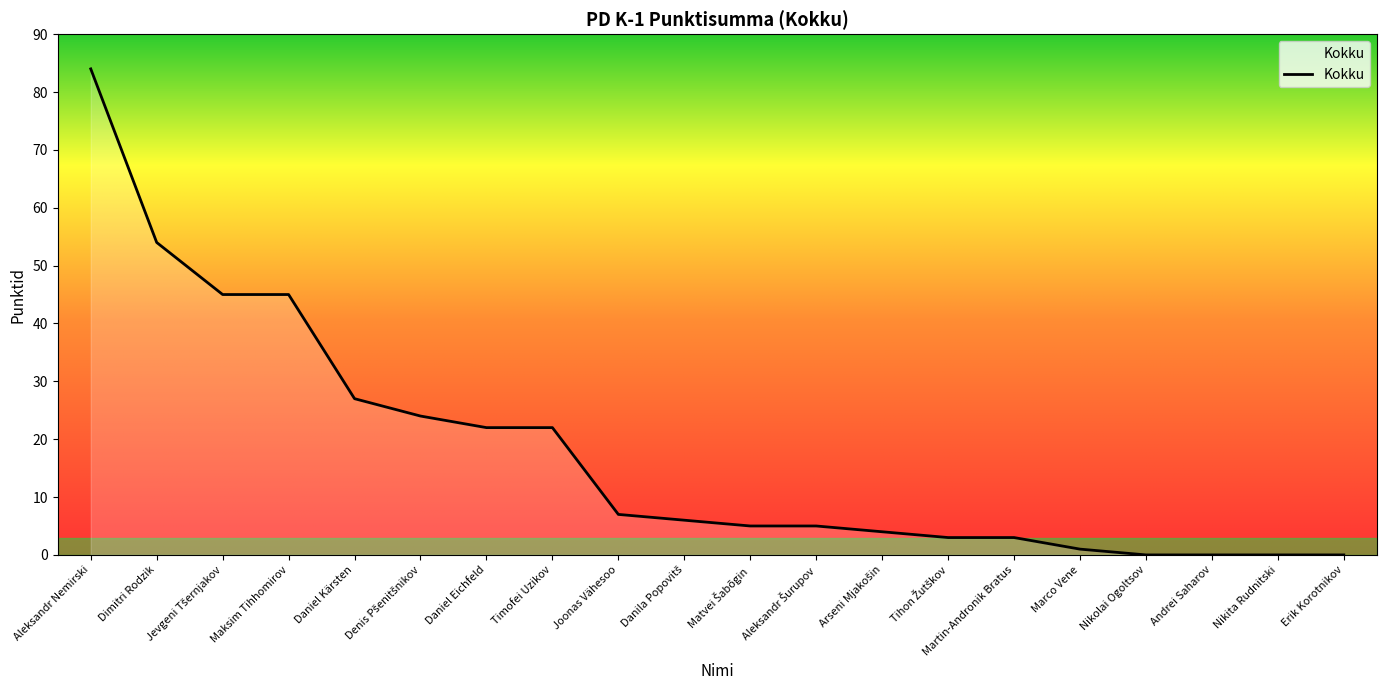

At which category does the chart reach its peak across all series?

Aleksandr Nemirski